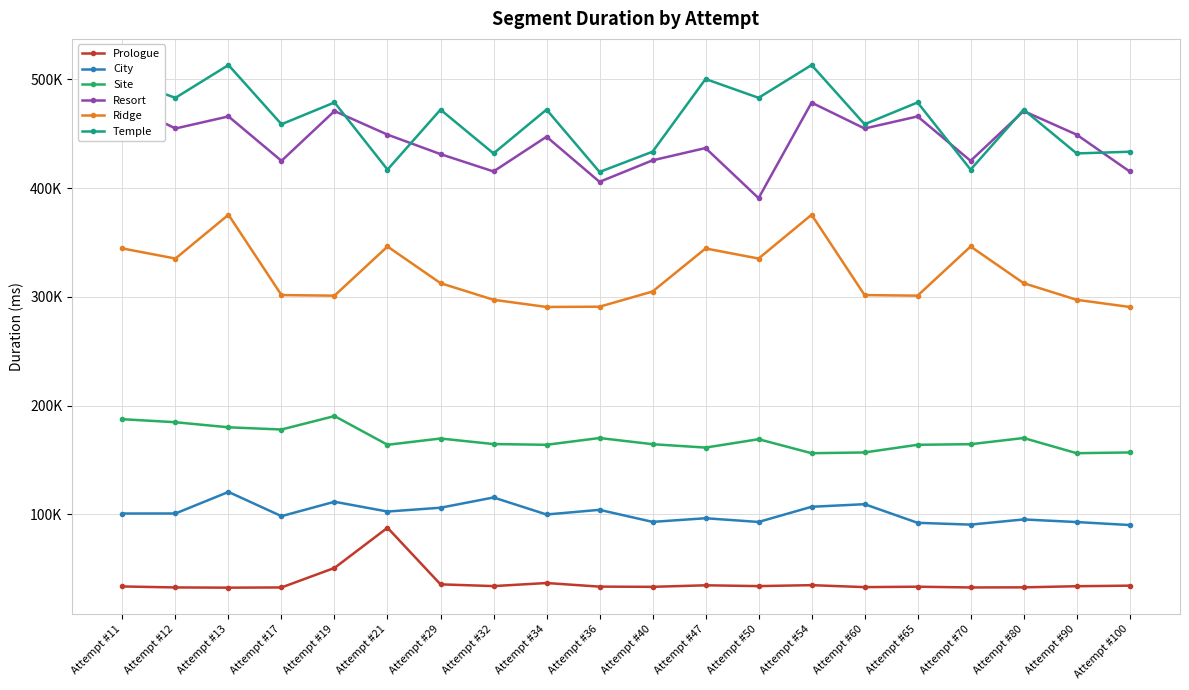

Does the chart display data point markers on the line(s)?

Yes